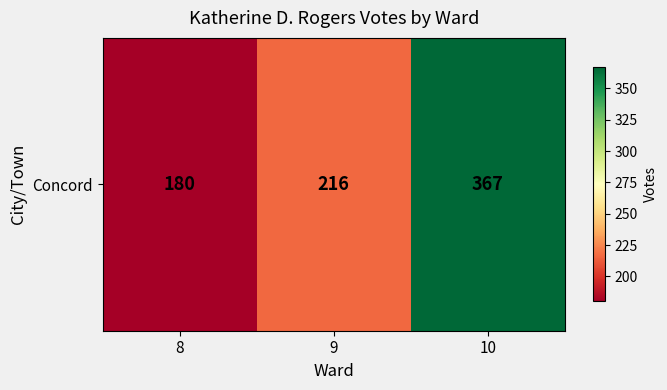

What is the difference between the maximum and minimum values?

187